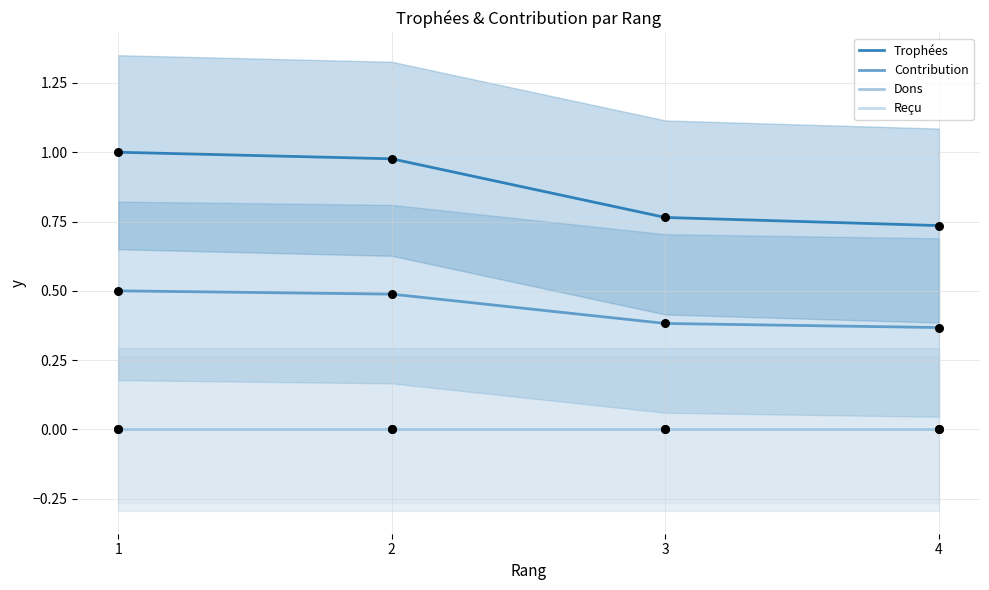

What are all the series names shown in the legend?

Trophées, Contribution, Dons, Reçu